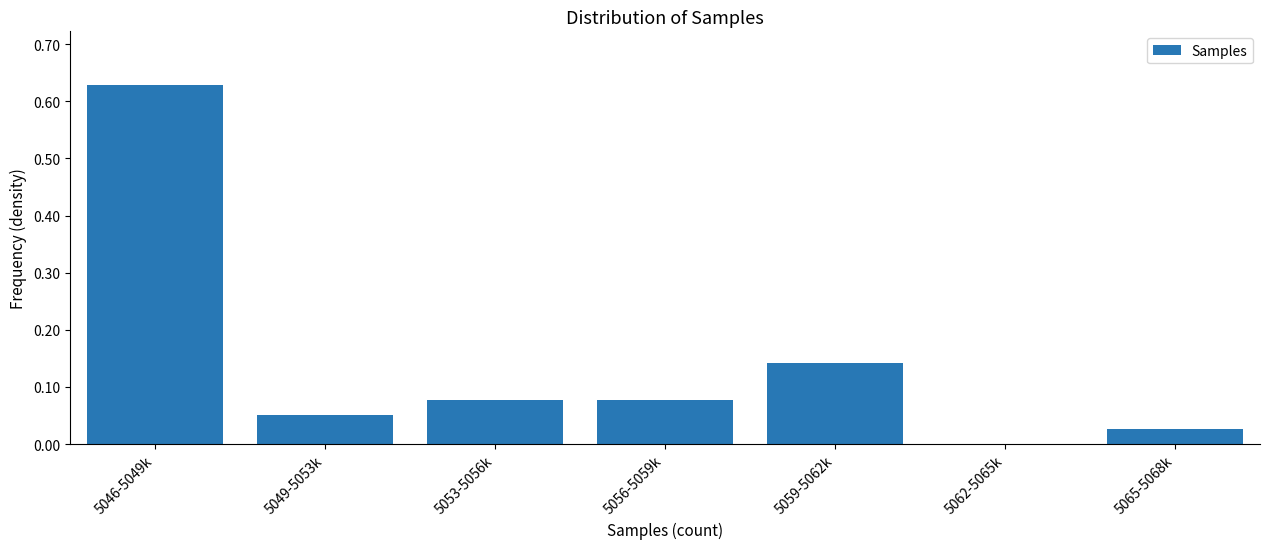

What is the sum of all values?

1.0